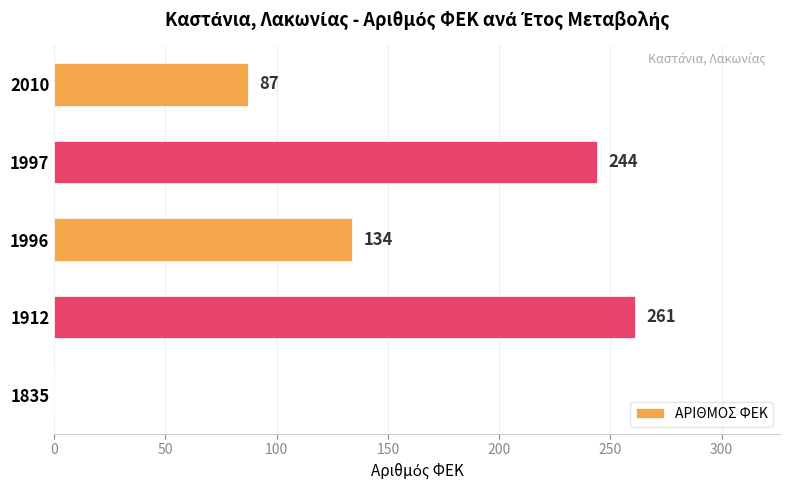

Does the chart contain stacked bars?

No